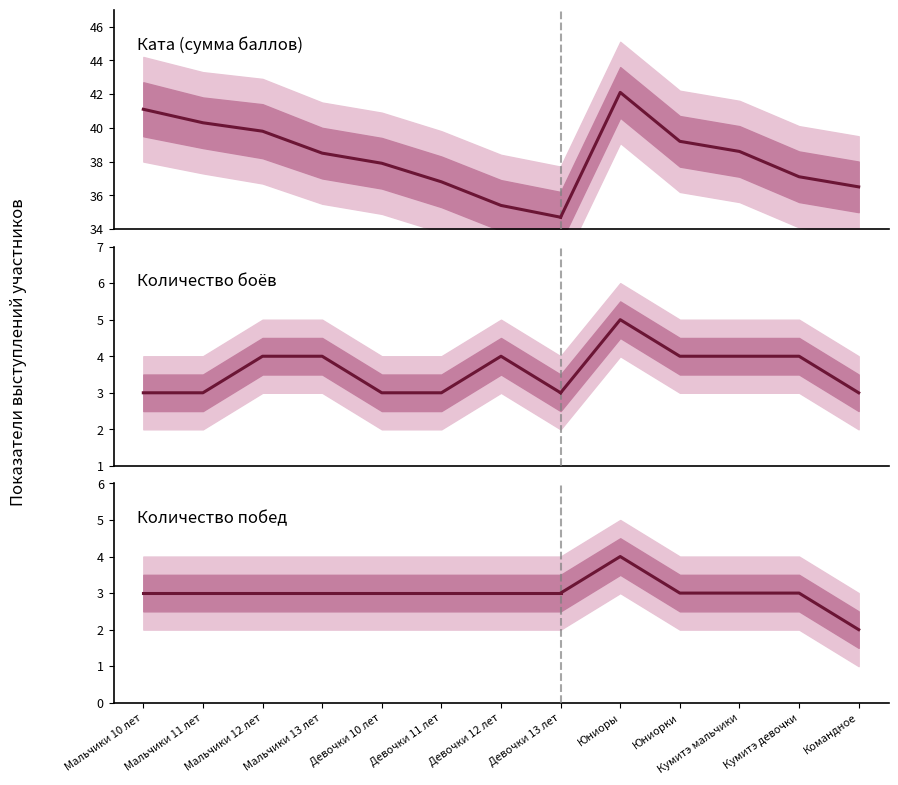

What is the label of the 6th point from the right?

Мальчики 12 лет